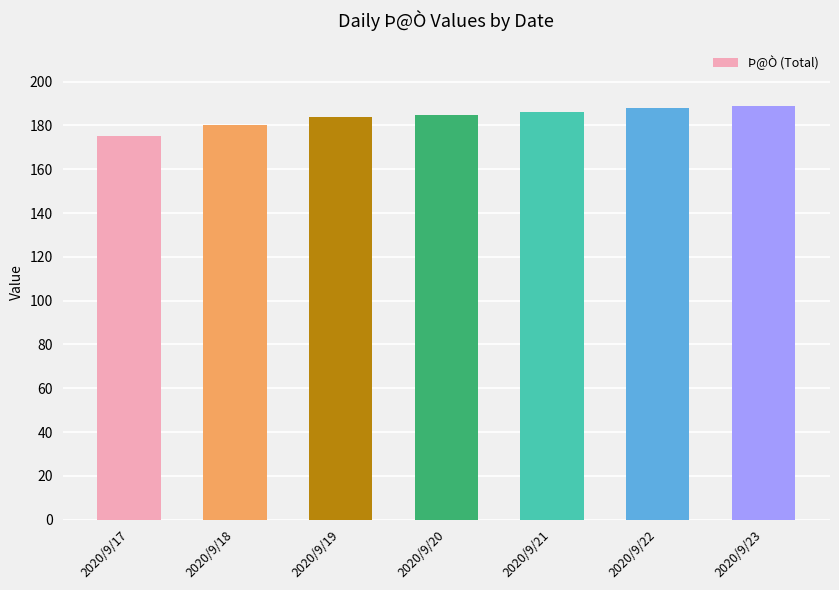

What is the value of the 7th bar from the left?

189